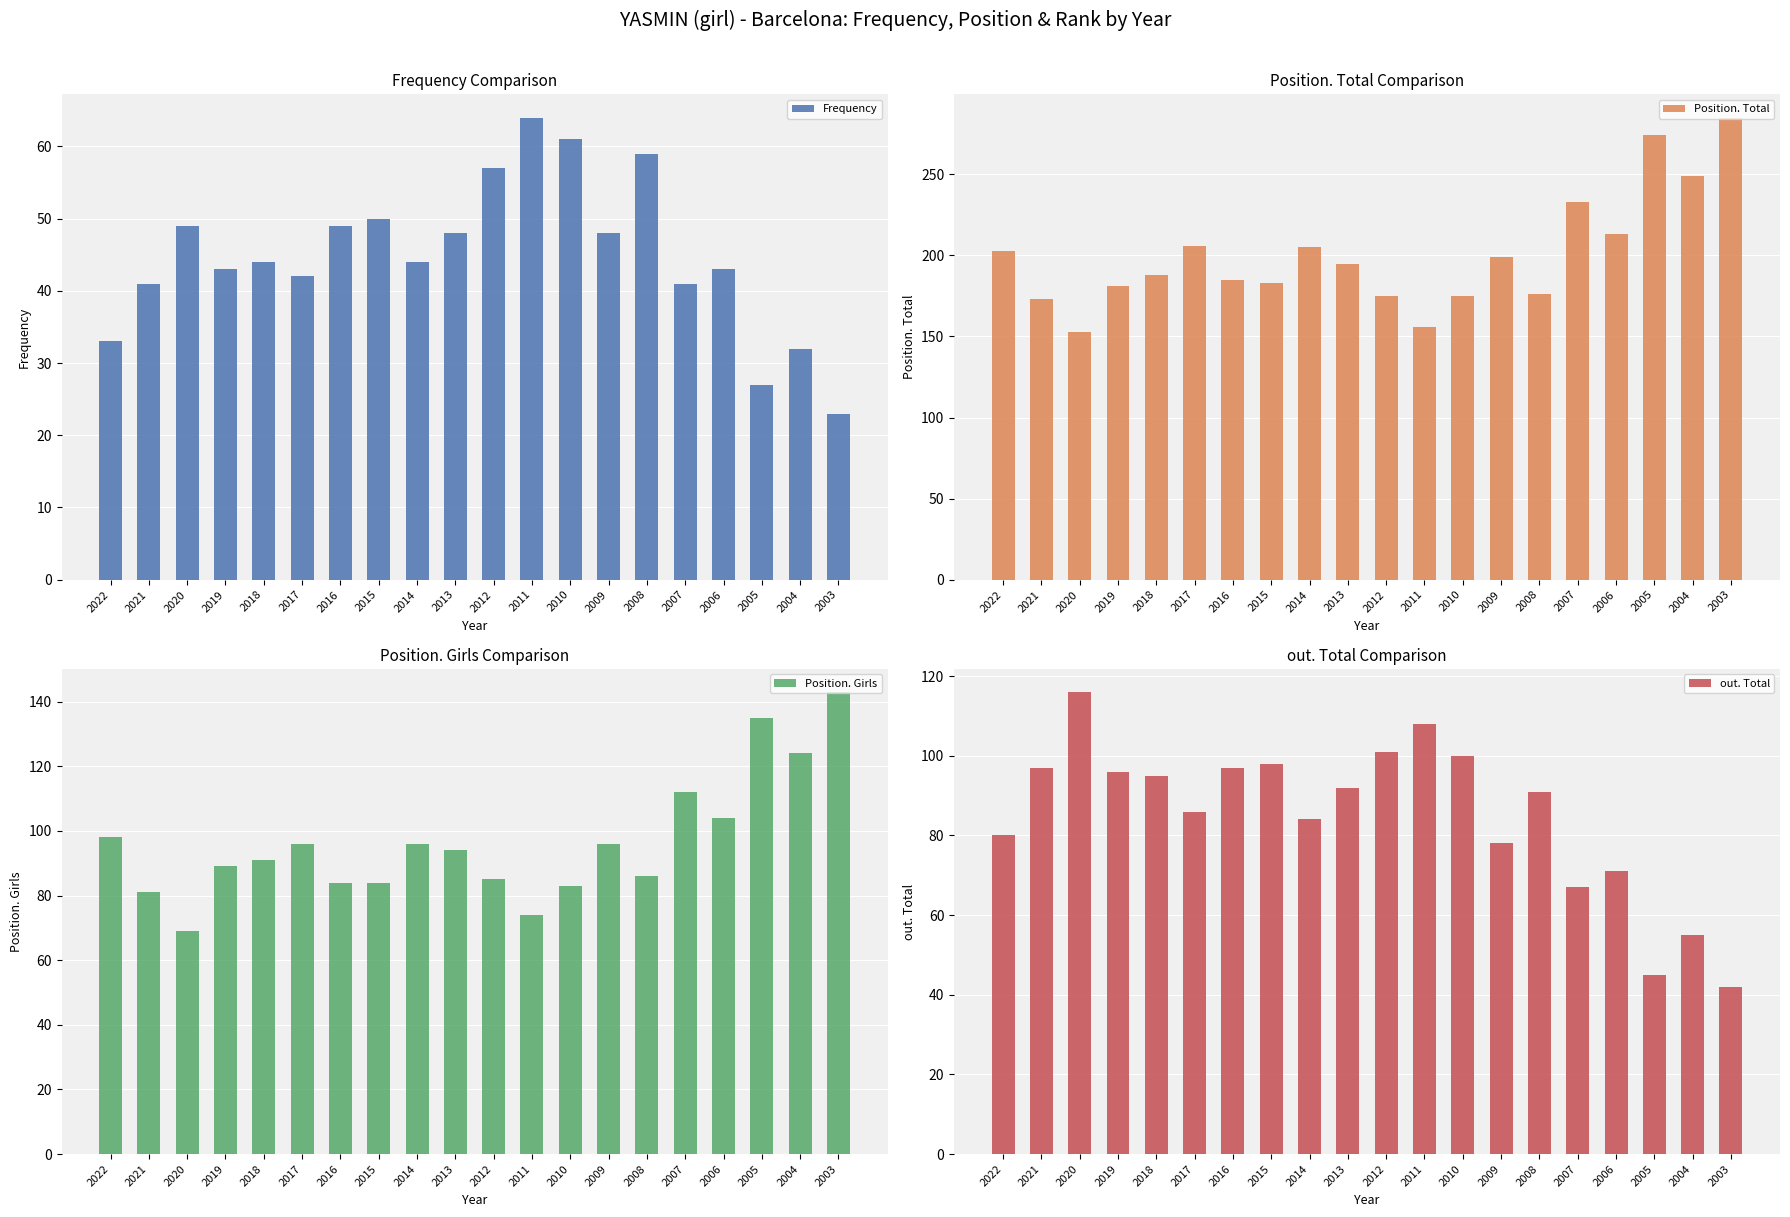

Is the value of Frequency at 2014 greater than the value of Position. Total at 2013?

No